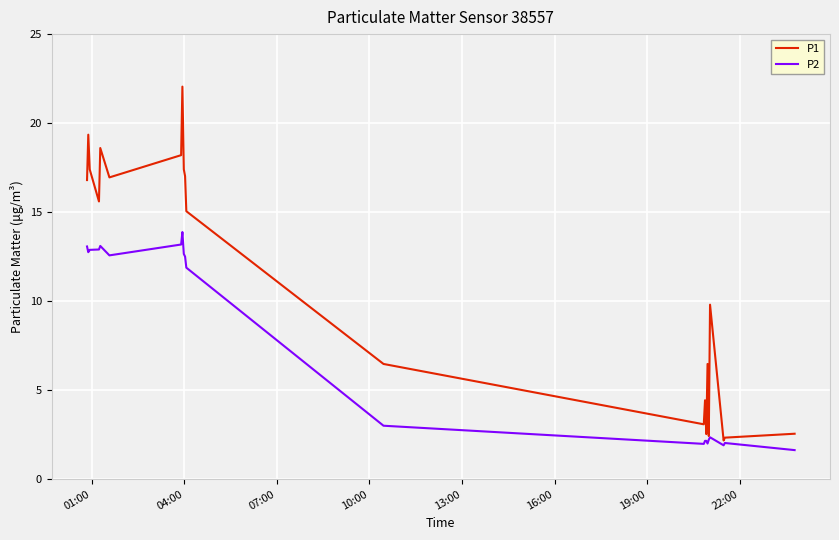

Rank the series by their average value, from lowest to highest.

P2, P1